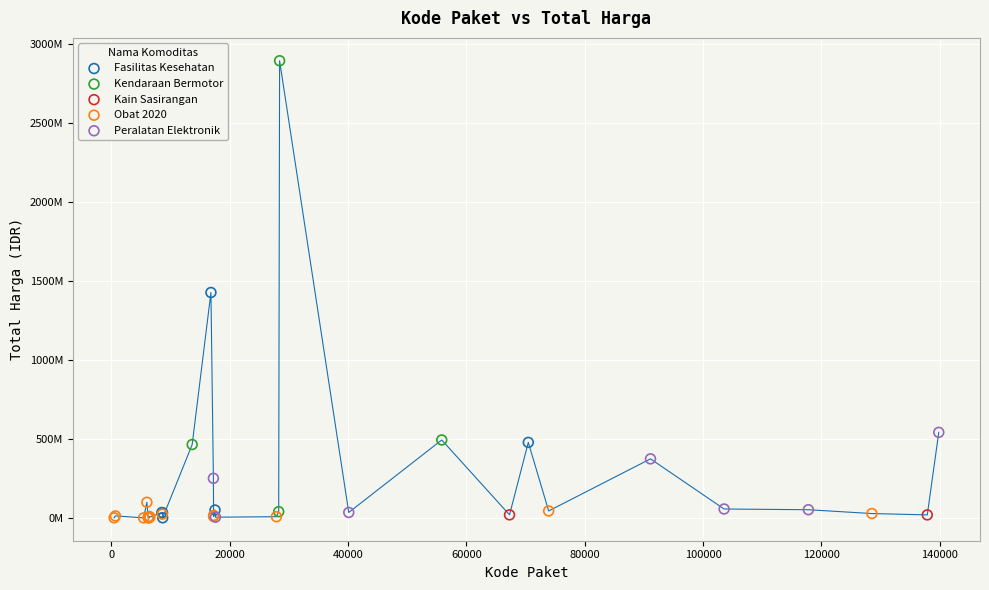

What are all the series names shown in the legend?

Fasilitas Kesehatan, Kendaraan Bermotor, Kain Sasirangan, Obat 2020, Peralatan Elektronik